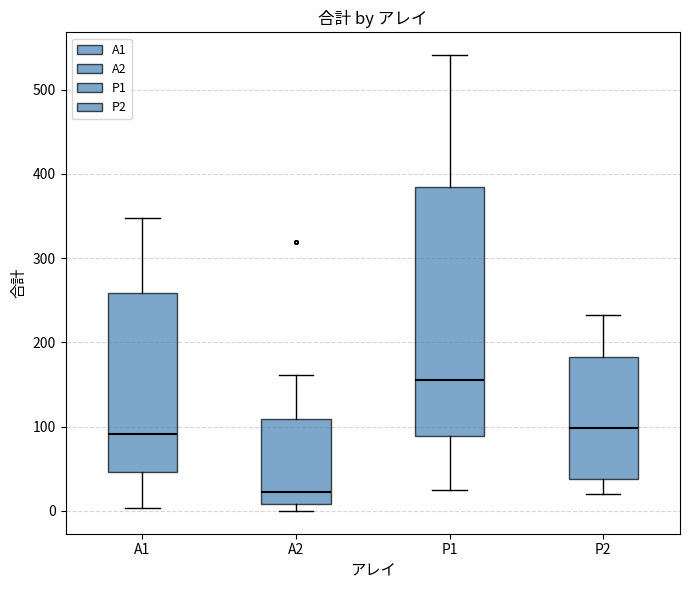

Reading left to right, transcribe this box plot: for each box, give where its median line is, the range the box spans, and where its two whiskers end, as read against the y-axis. The values are not printed on the chart, so give them approximately, as read against the axis.

A1: median 90, box 50 to 260, whiskers 0 to 350
A2: median 20, box 10 to 110, whiskers 0 to 160
P1: median 160, box 90 to 390, whiskers 30 to 540
P2: median 100, box 40 to 180, whiskers 20 to 230